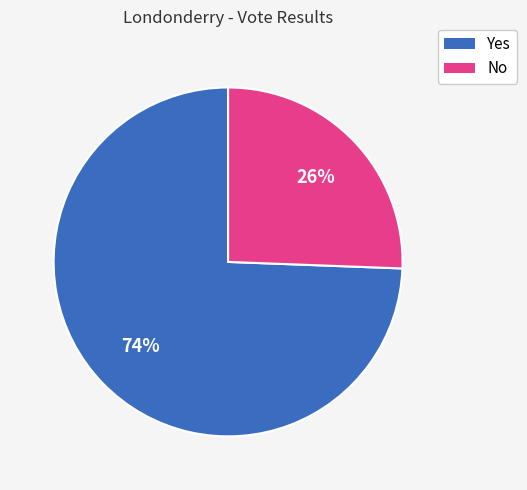

Rank the categories by value from highest to lowest.

Yes, No